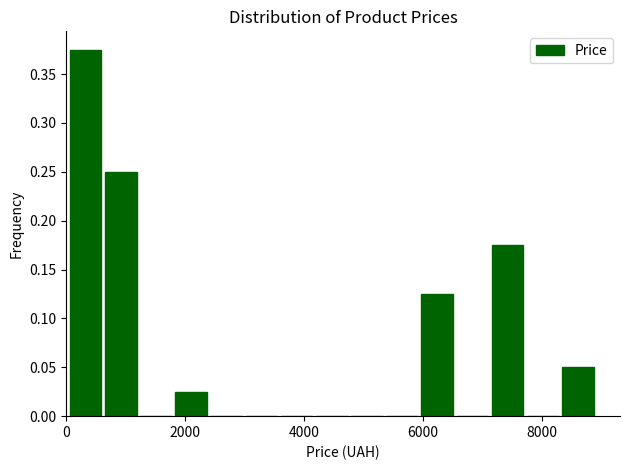

Read against the x-axis, roughly where is the centre of the tallest bar?

400